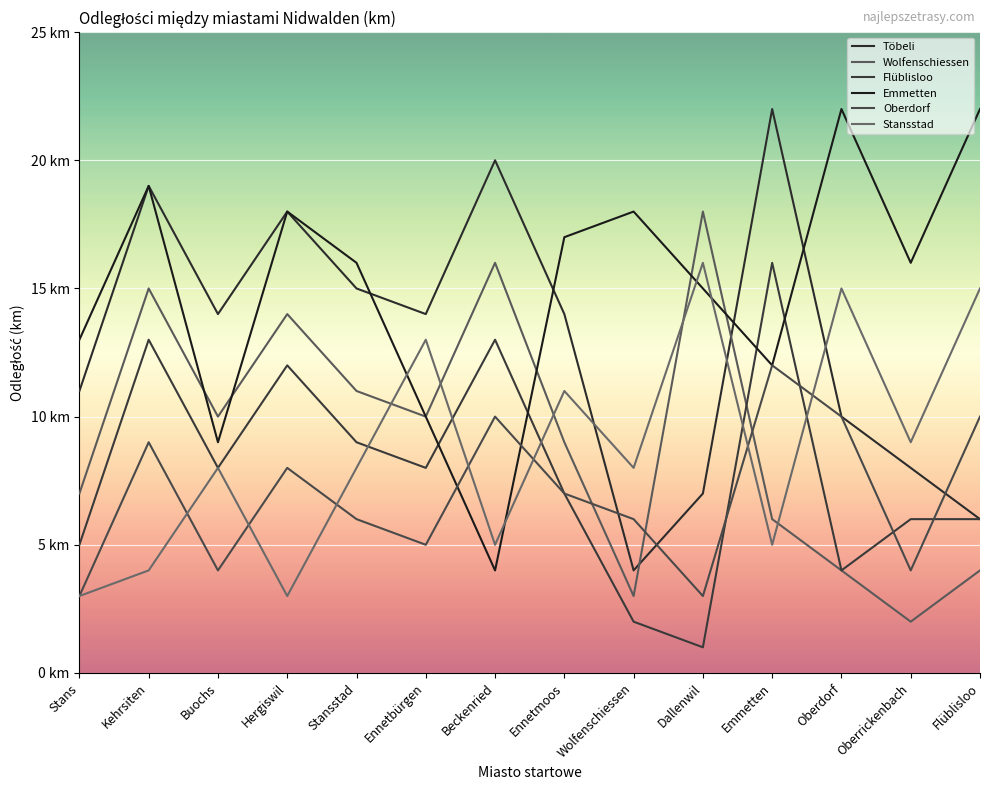

At which category does Emmetten reach its first local valley?

Buochs